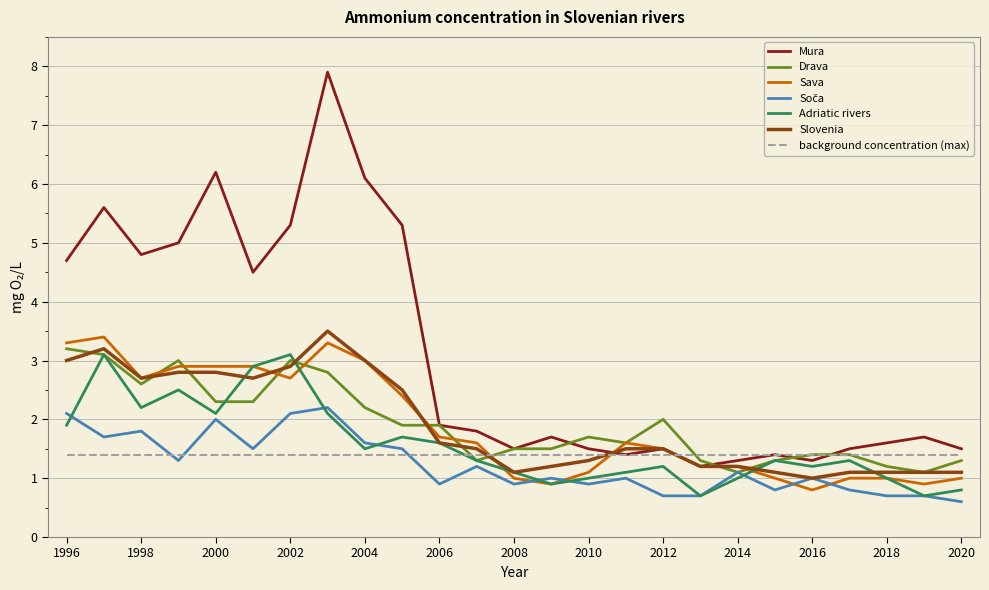

What is the sum of all Sava values?

47.0